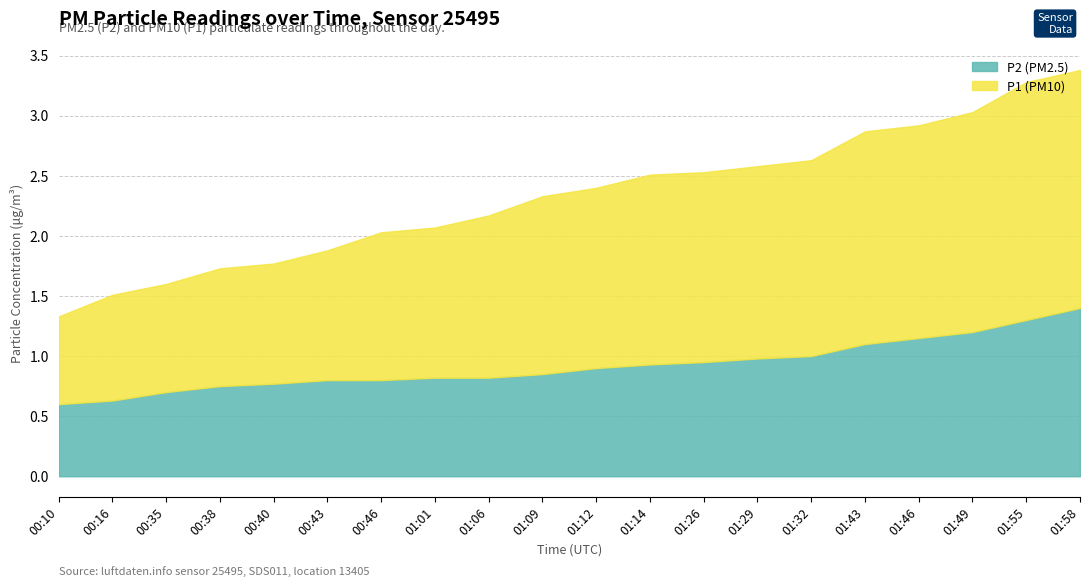

True or false: P2 has more than 0 points higher than both neighbors.

False